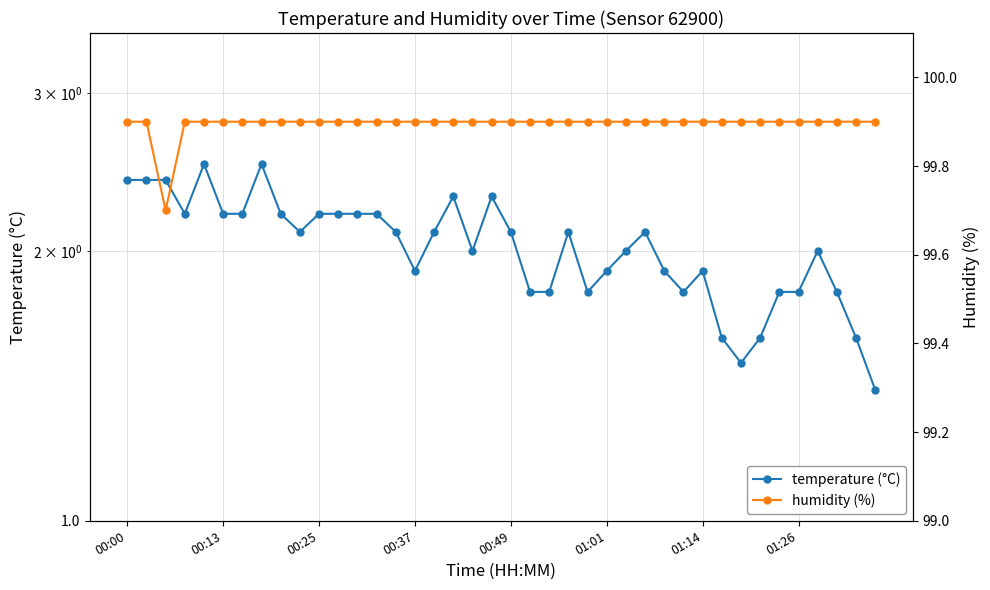

Which category has the highest value in the humidity (%) series?

00:00